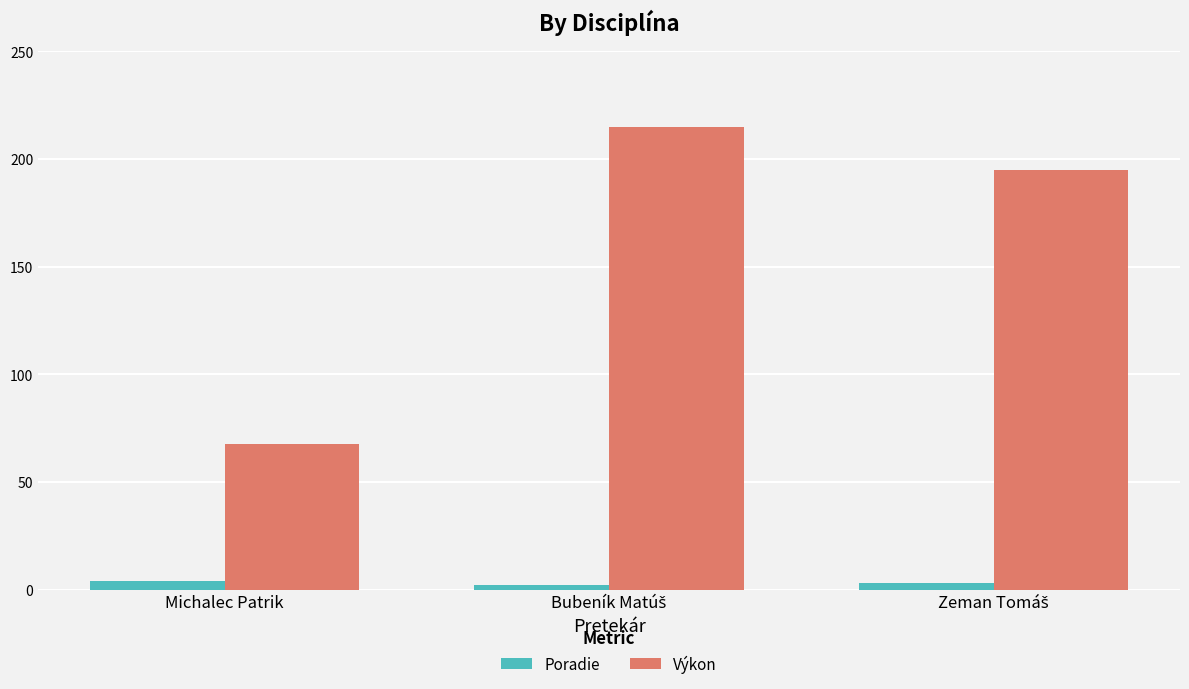

At how many categories does at least one series exceed 103?

2